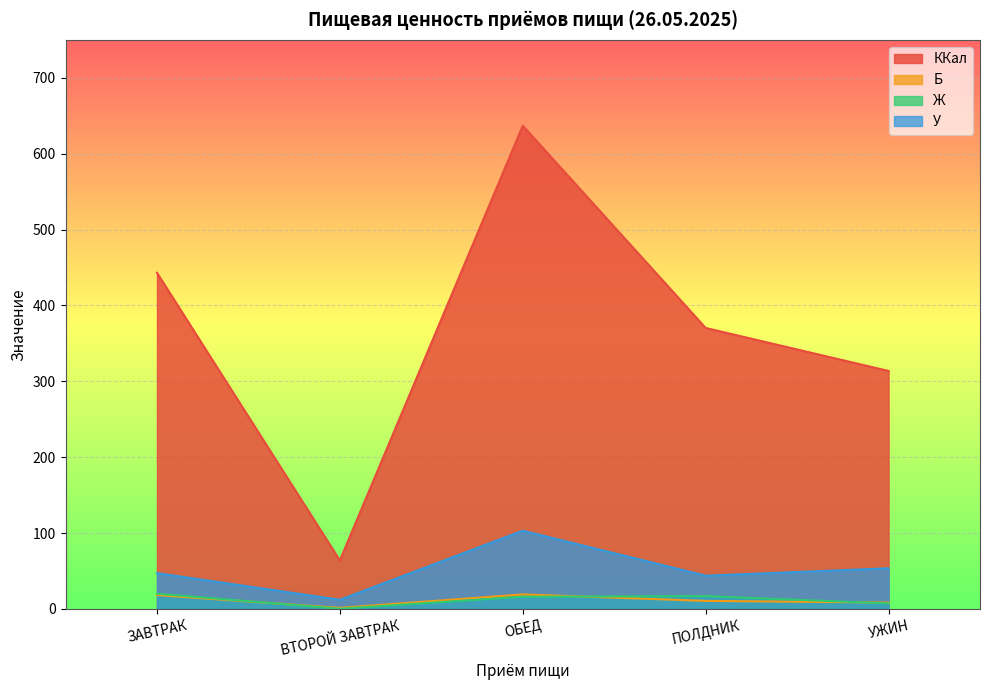

What is the difference between the second highest and second lowest values in the Б series?

9.8